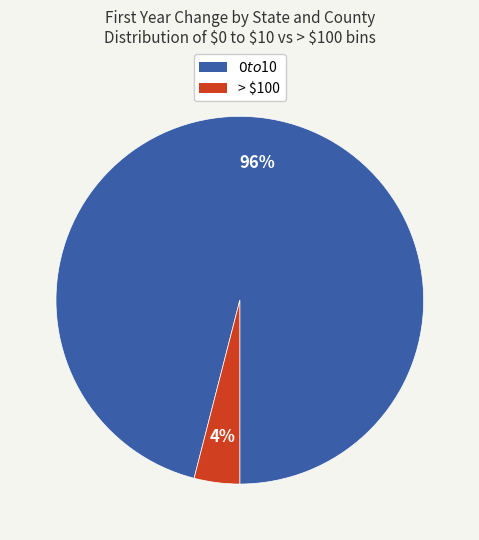

What is the largest slice in the pie chart?

$0 to $10